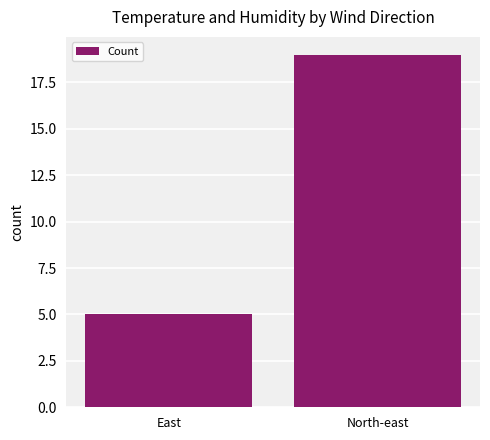

The chart shows a value of 5 at North-east. True or false?

False